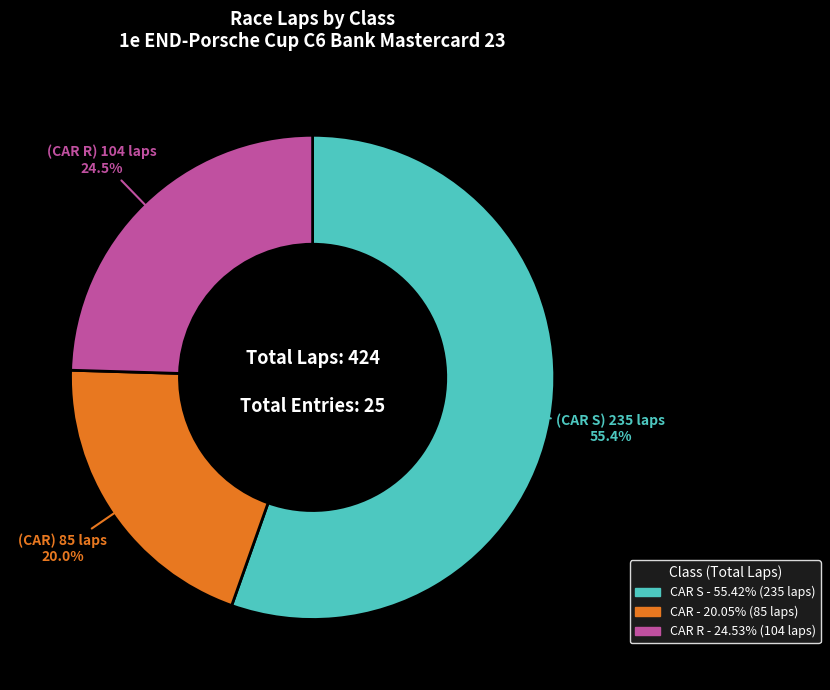

Does any single category account for the majority?

Yes